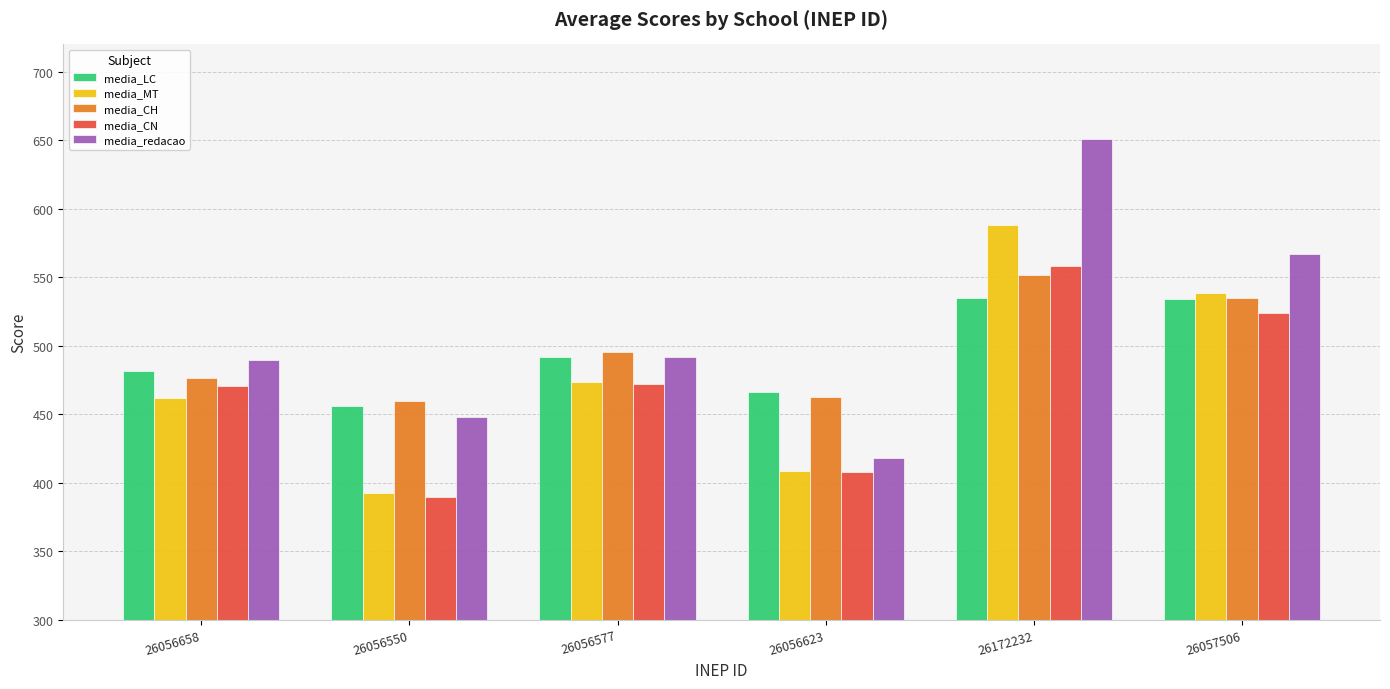

What is the approximate value of media_redacao at 26057506?

567.0